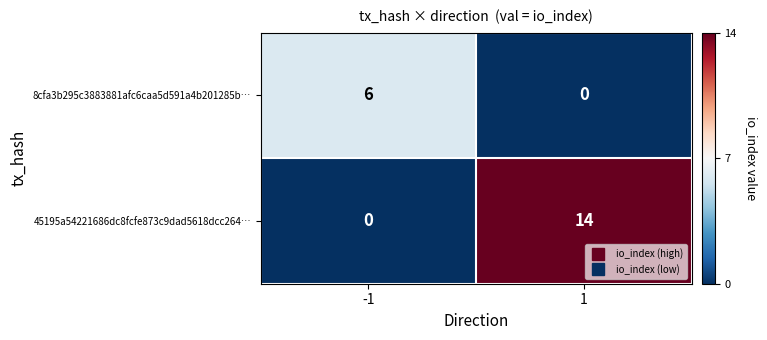

Which series has the widest spread of values?

45195a54221686dc8fcfe873c9dad5618dcc264…